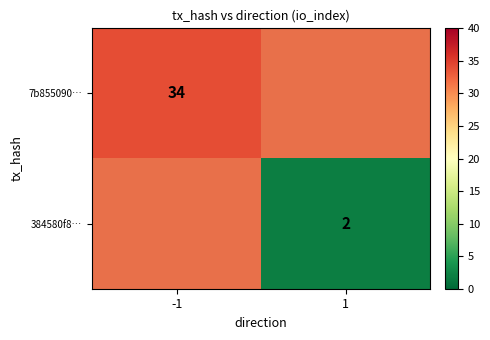

The 384580f8… series shows 3.1 at 1. True or false?

False